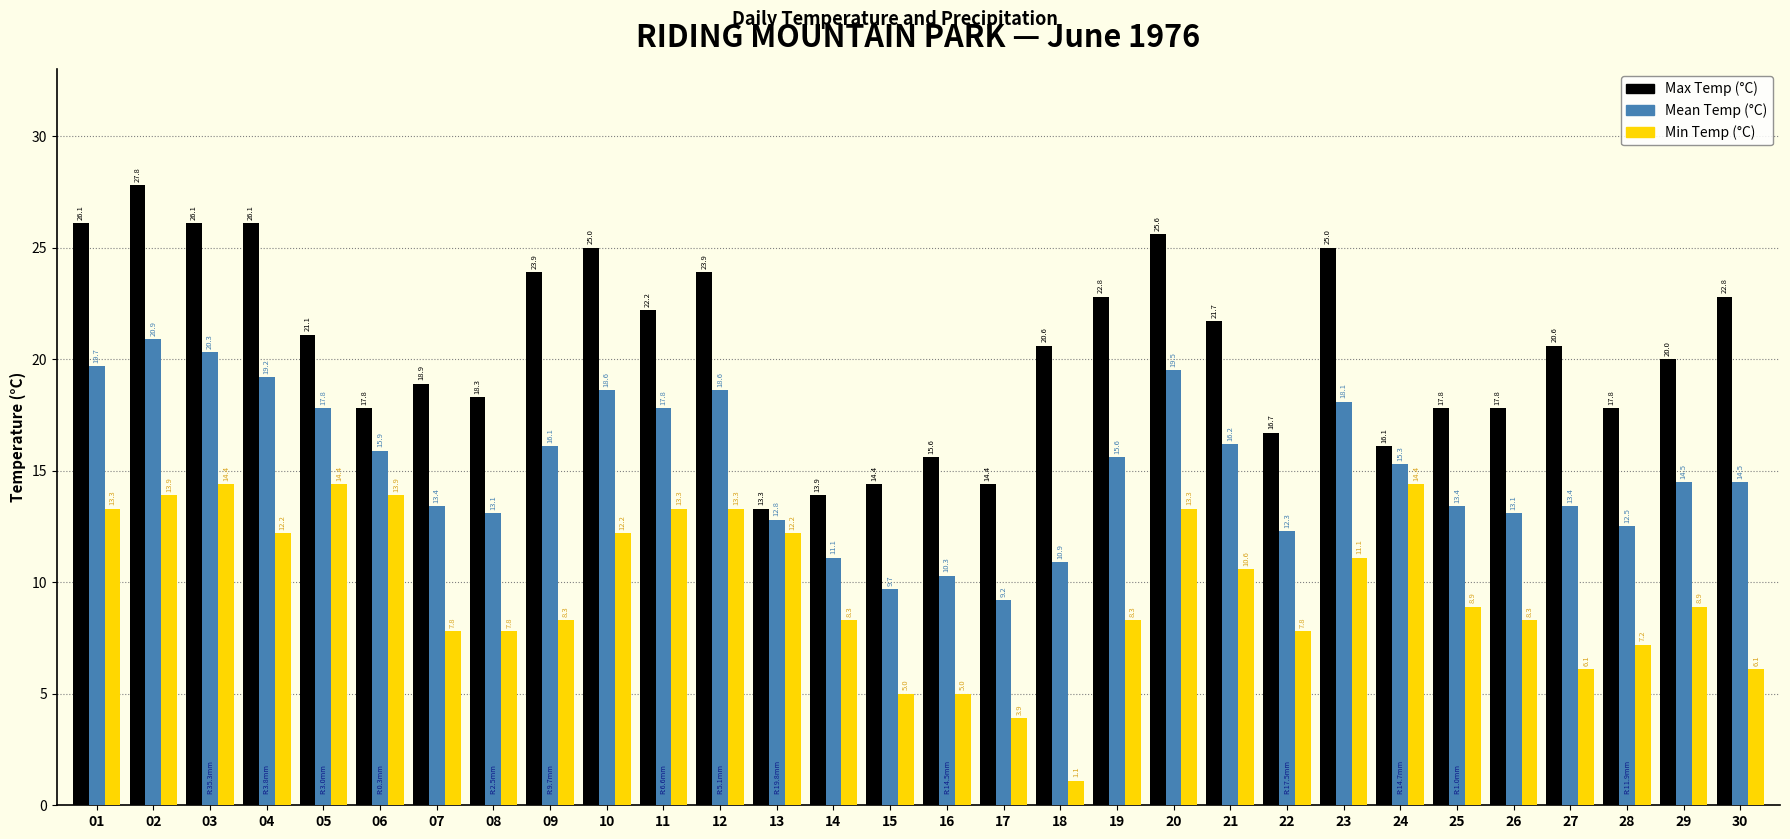

What is the sum of the Max Temp (°C) values at 24 and 07?

35.0